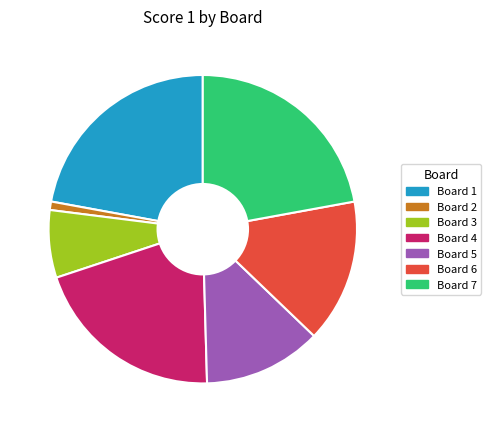

Is there any slice that represents more than half of the pie?

No